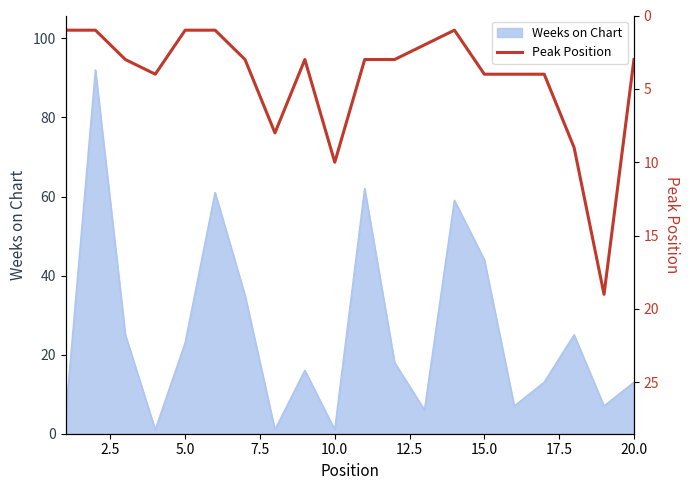

What is the sum of all values?

87